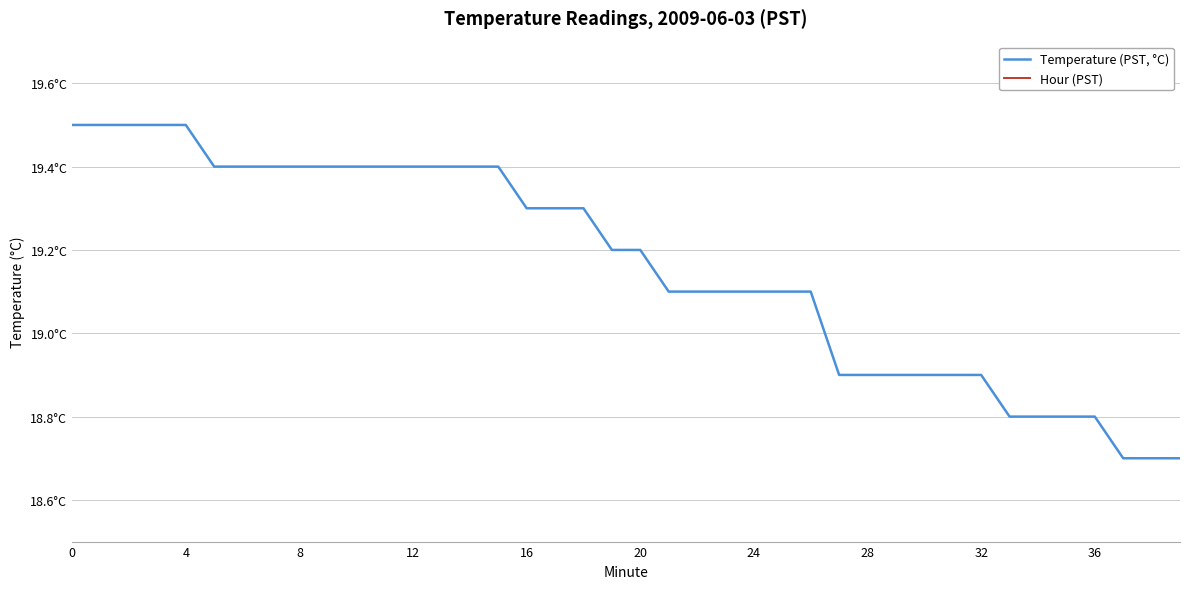

True or false: Temperature (PST, °C) and Hour (PST) intersect in this chart.

False